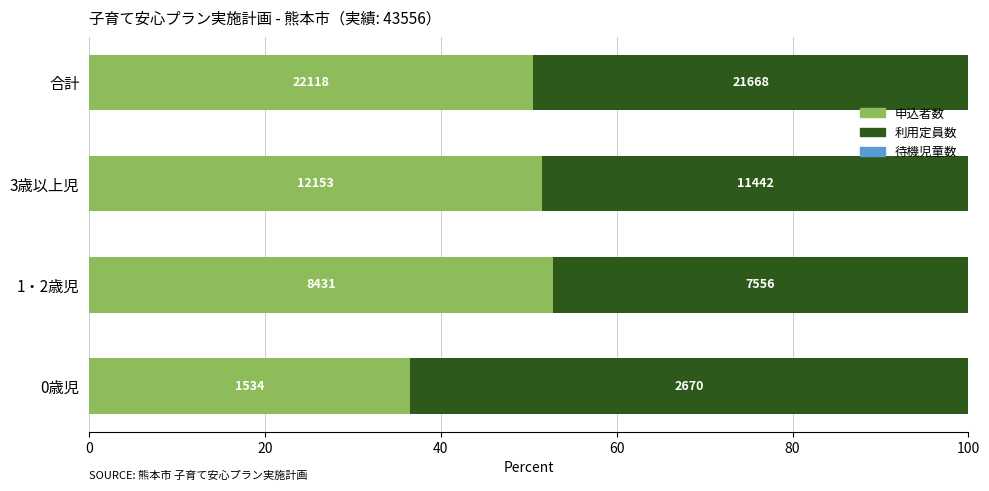

Which series has the widest spread of values?

利用定員数